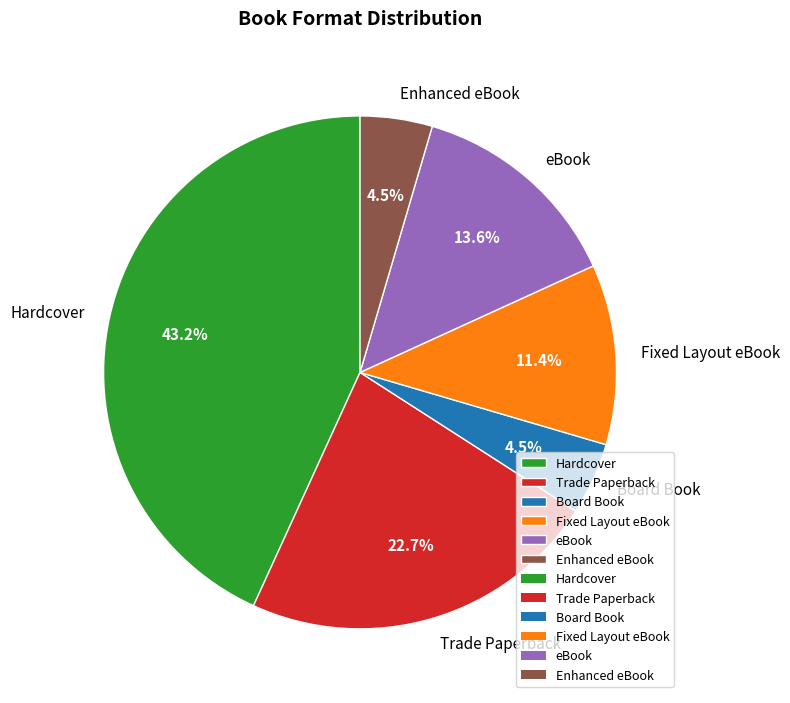

True or false: Hardcover accounts for 43% of the total.

True